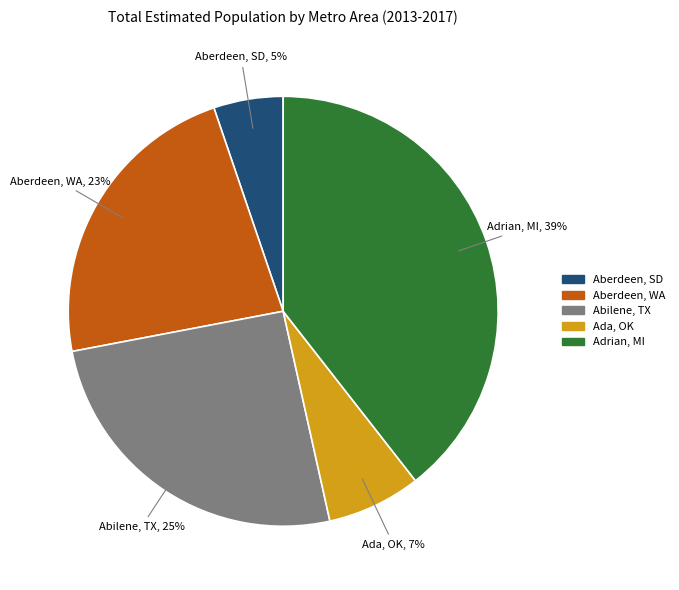

To the nearest percent, what is the difference between the largest and smallest slice percentages?

34%